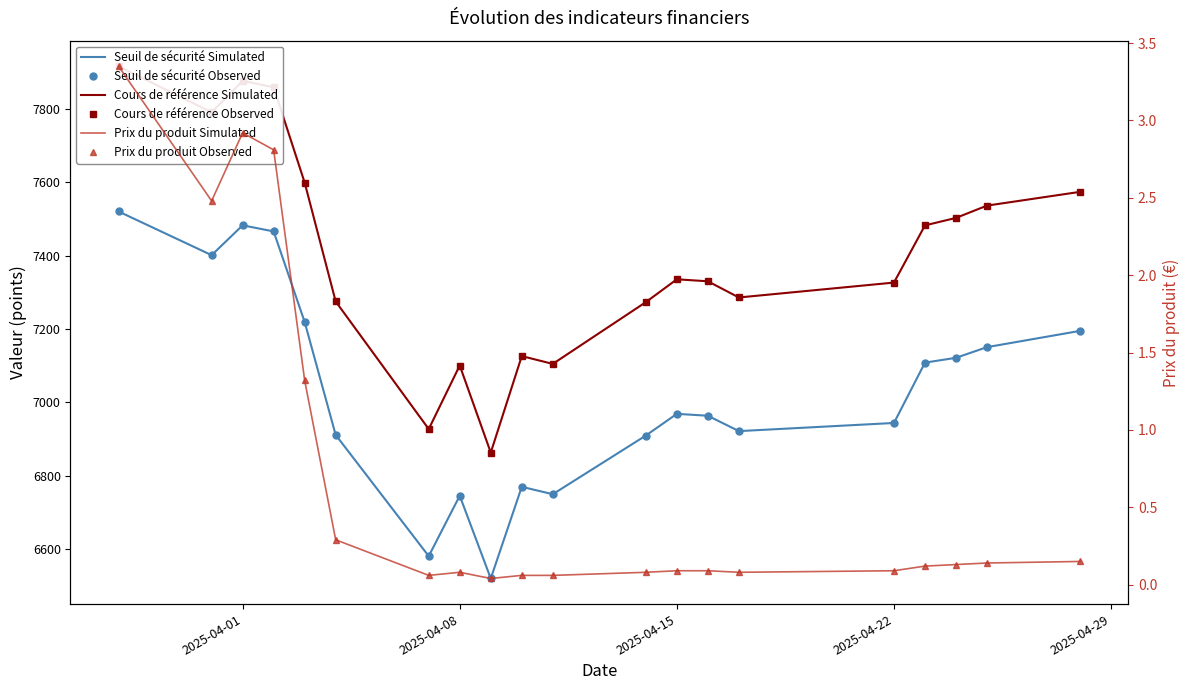

The Cours de référence Simulated series shows 2618.1 at 2025-04-22. True or false?

False